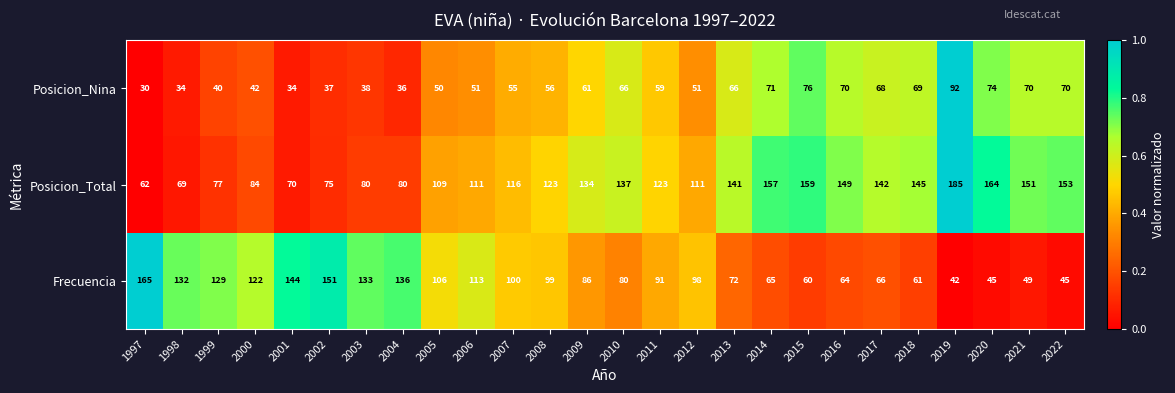

True or false: Frecuencia has a value of 42 at 2019.

True